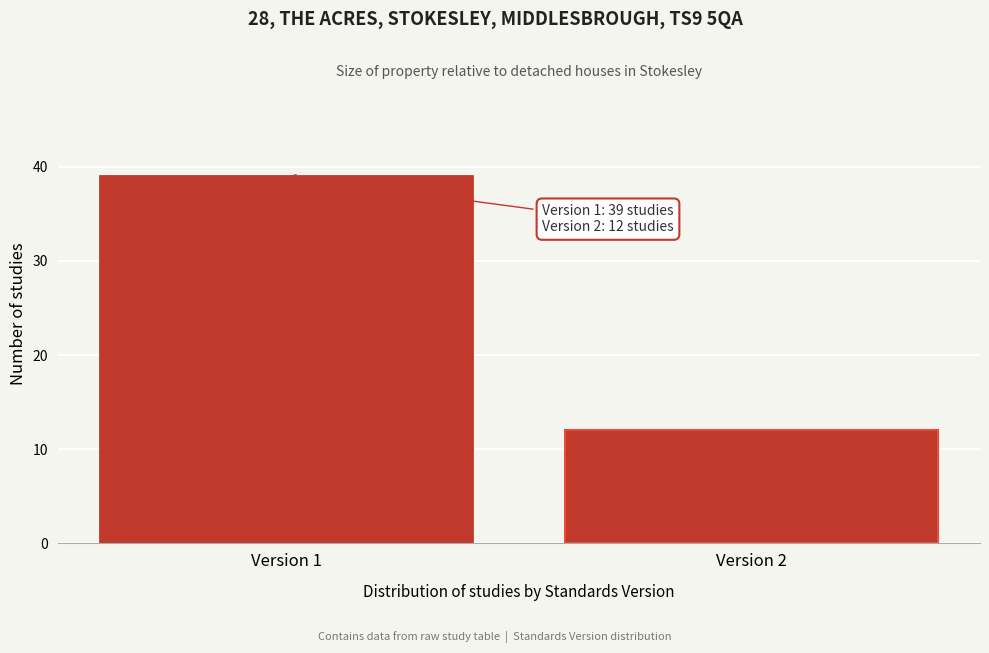

Reading right to left, what are all the values shown in this chart?

Version 2=12	Version 1=39